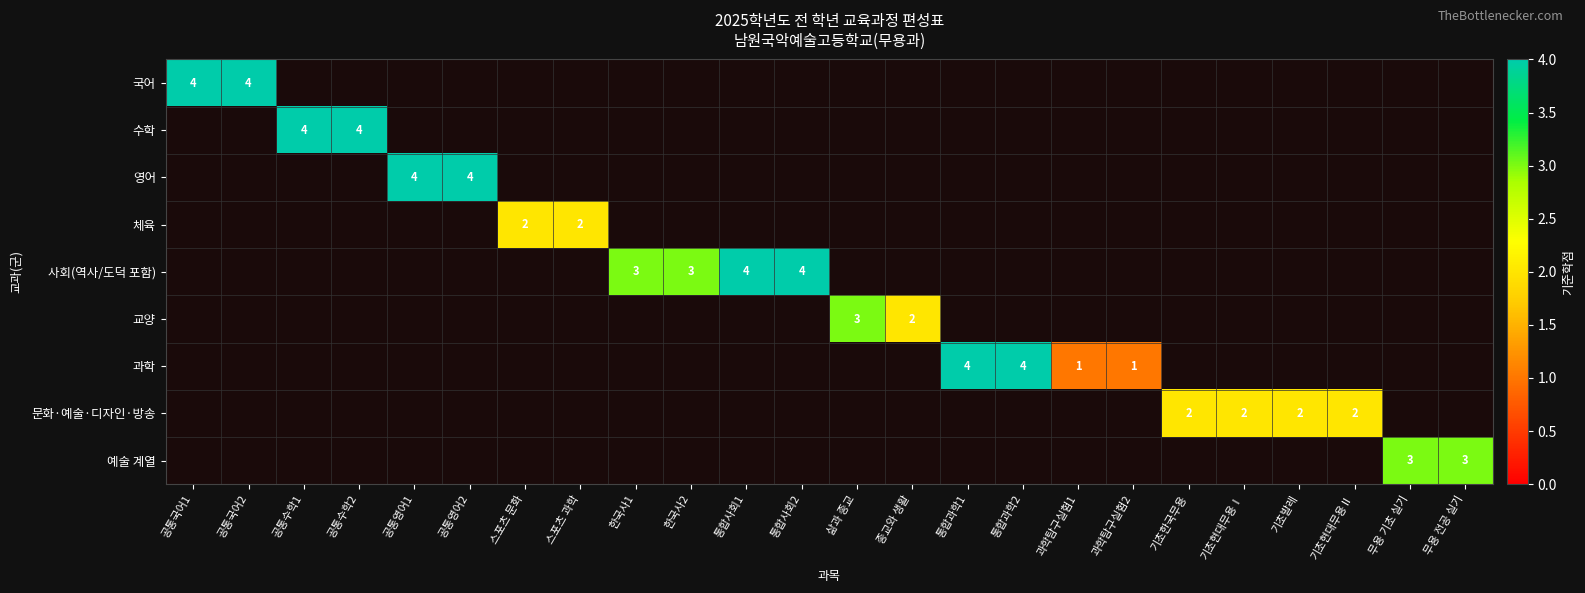

The 영어 series shows 6 at 공통영어1. True or false?

False